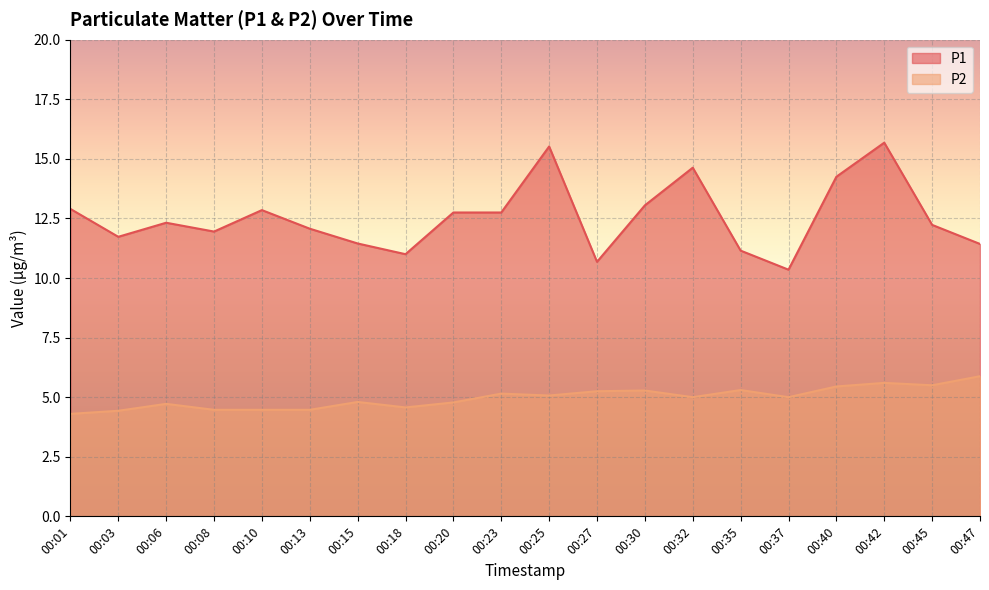

Between 00:20 and 00:42, which is larger?

00:42